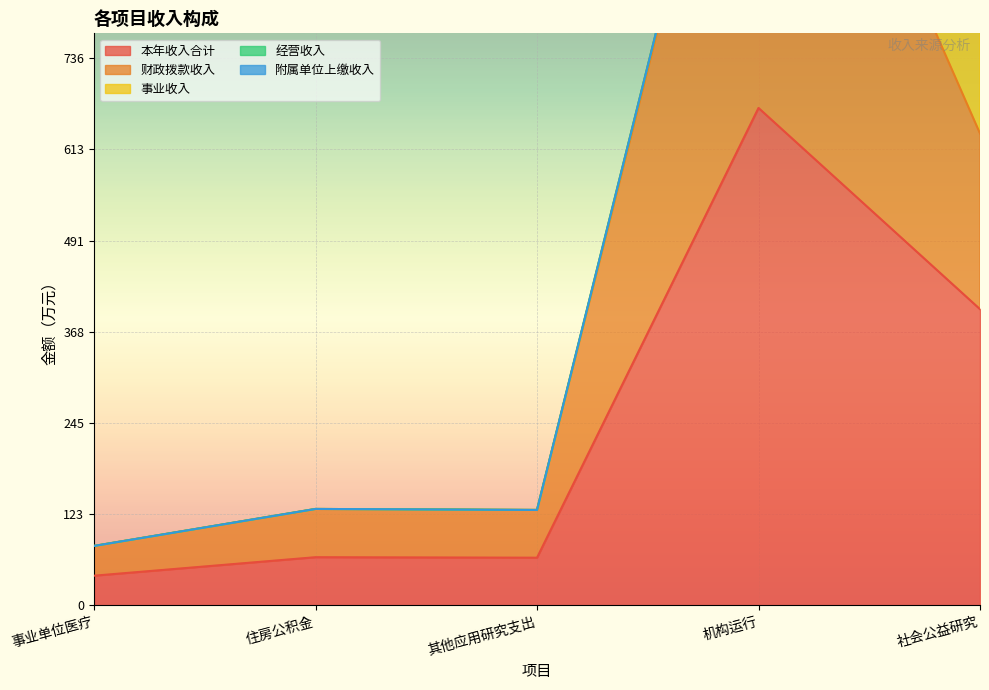

At how many categories does at least one series exceed 539?

1